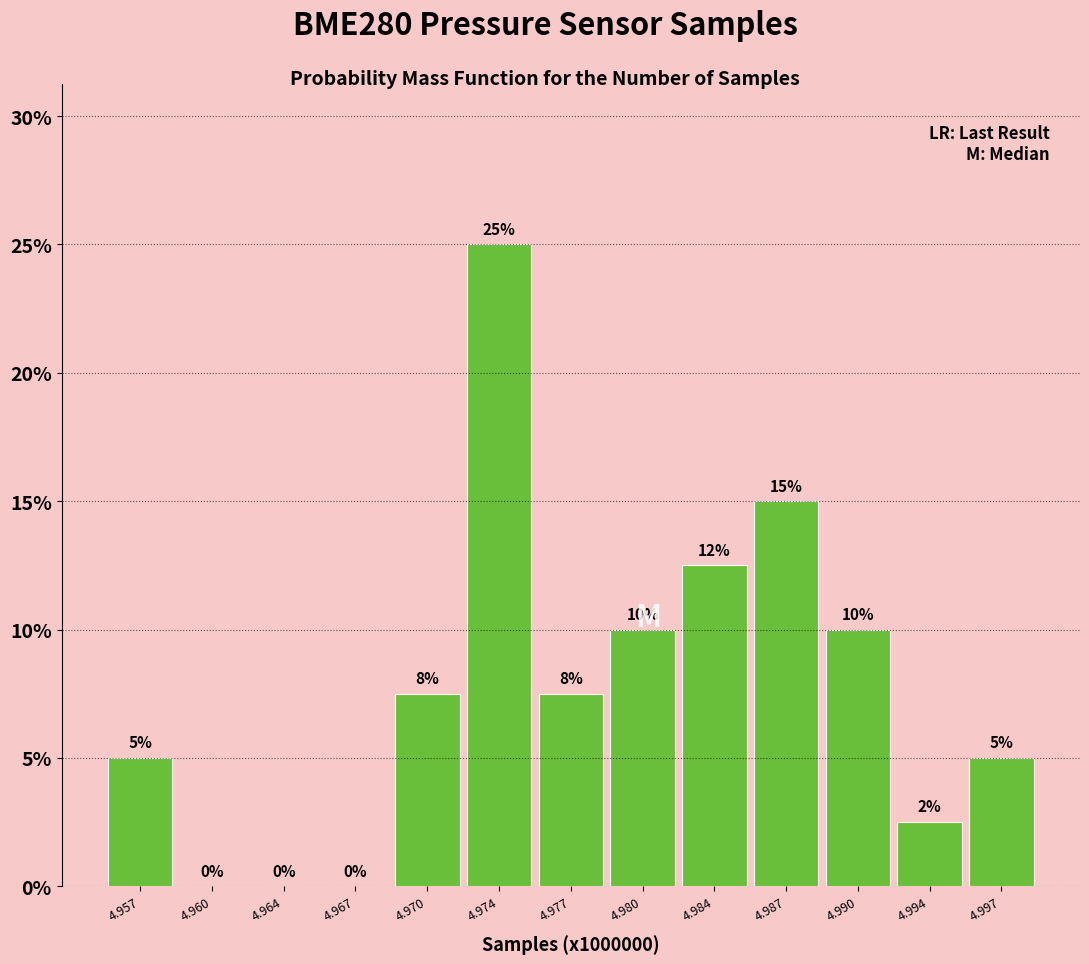

The value at 4.987 is 20.0. True or false?

False